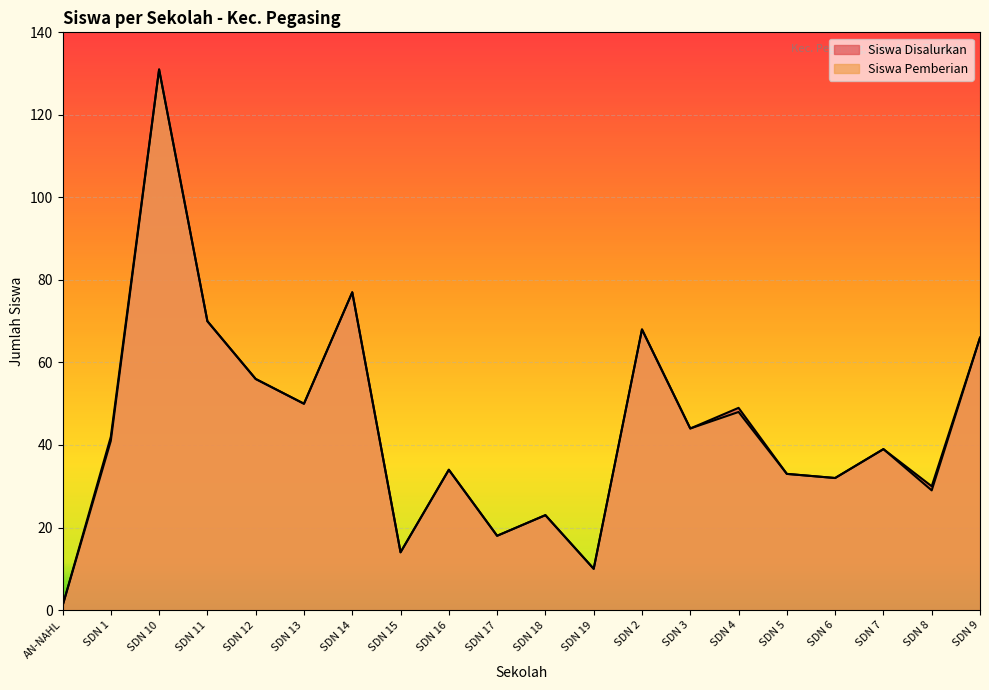

At which category is the sum across all series the highest?

SDN 10